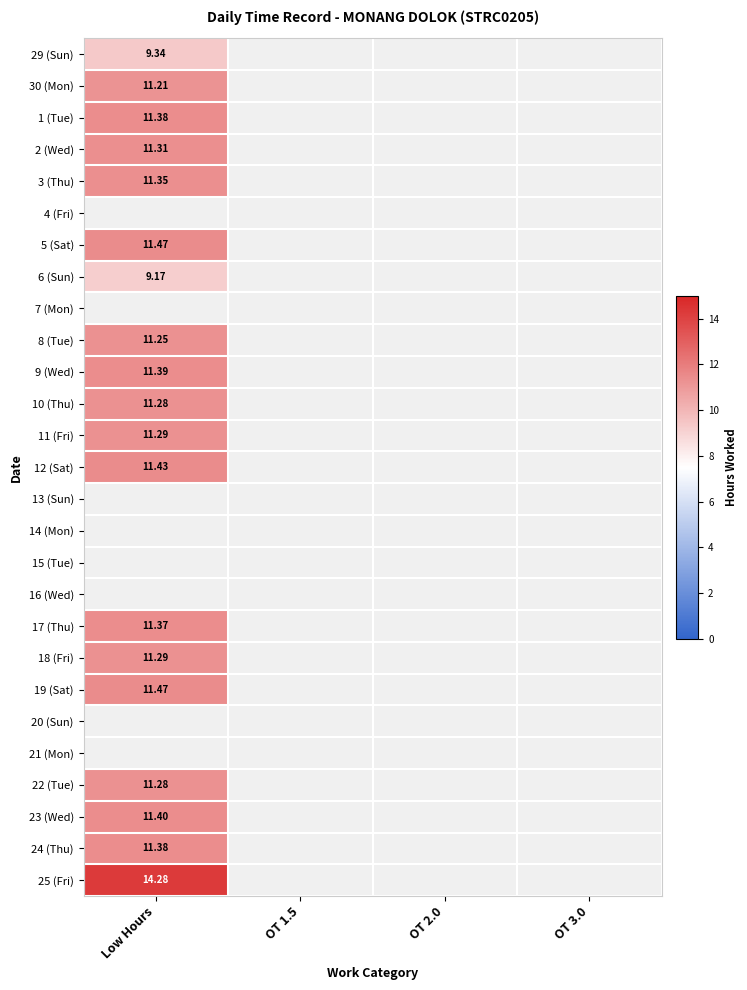

Is the value of 10 (Thu) at Low Hours greater than the value of 24 (Thu) at Low Hours?

No